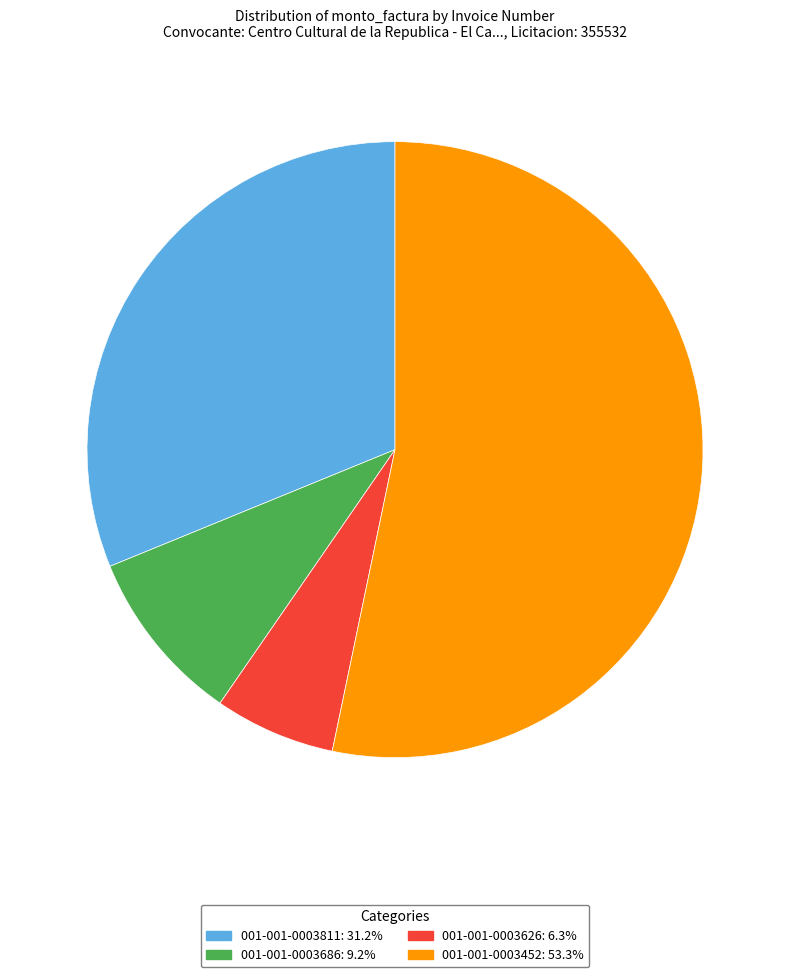

Do 001-001-0003452 and 001-001-0003686 together represent more than half of the pie?

Yes